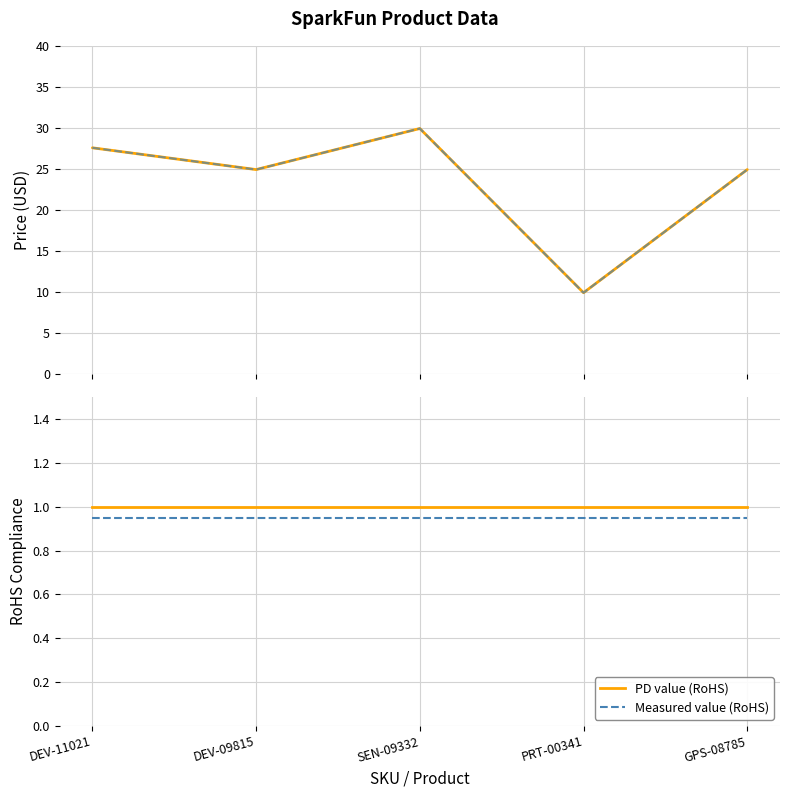

Rank the series at DEV-11021 from highest to lowest value.

Price (USD), Price (USD) ref, PD value (RoHS), Measured value (RoHS)